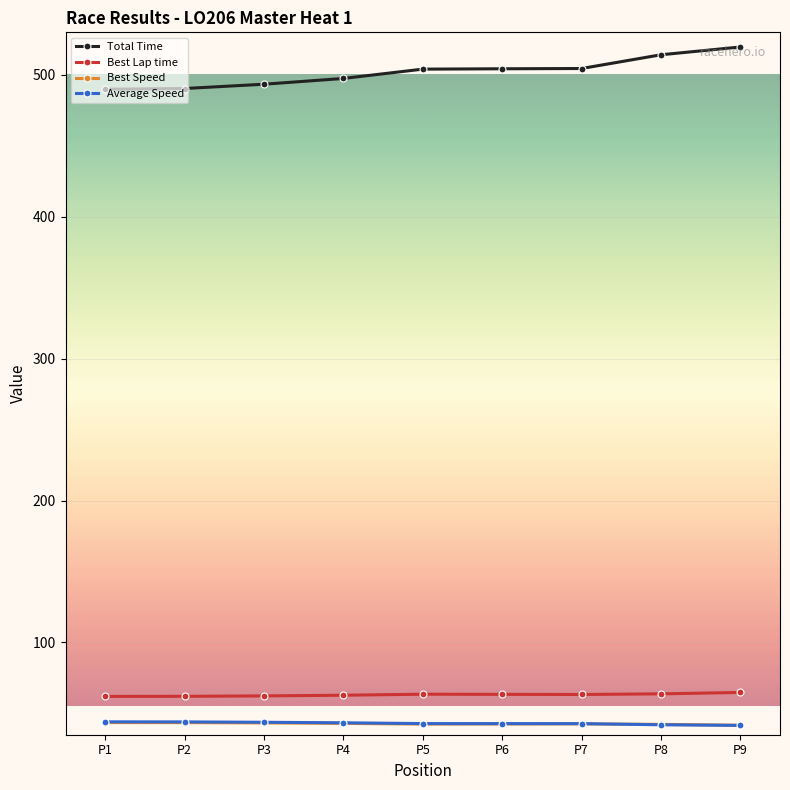

How many lines are shown in the chart?

4